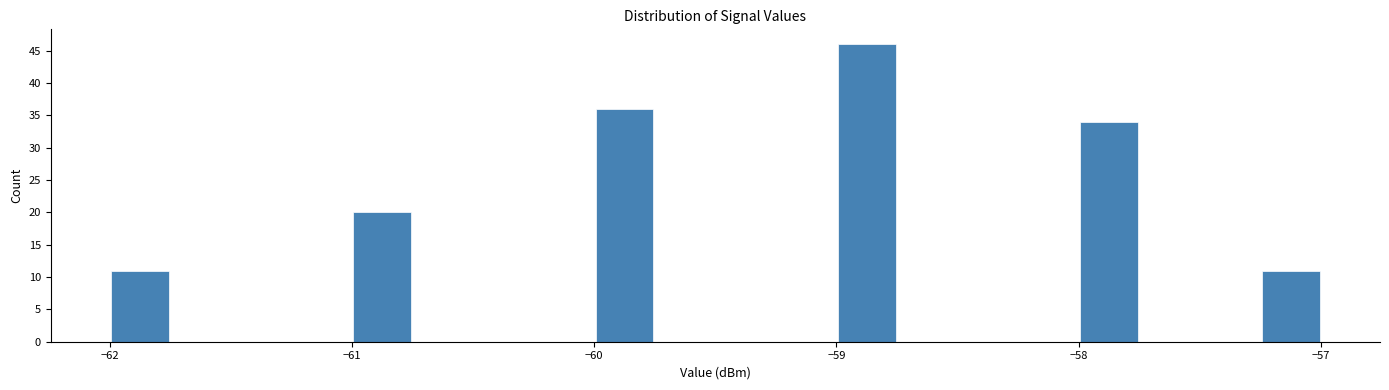

Around what value on the x-axis is the tallest bar? Give the approximate position of its centre, as read against the axis.

-58.9